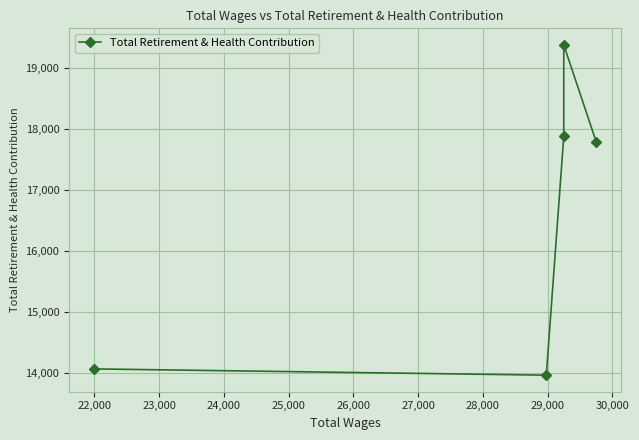

What is the value of the 3rd point from the left?

17873